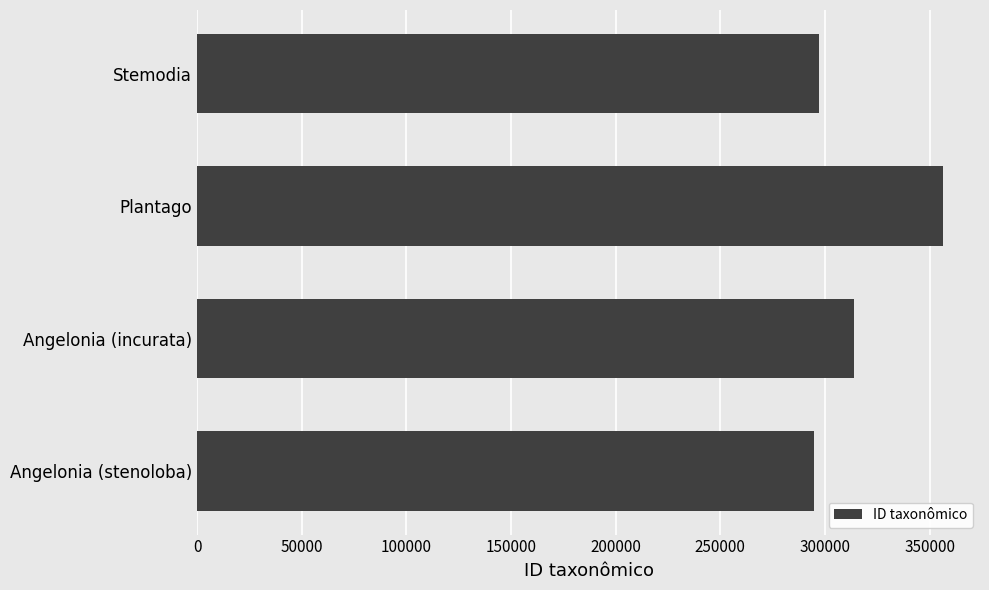

What is the value of the 4th bar from the top?

294878